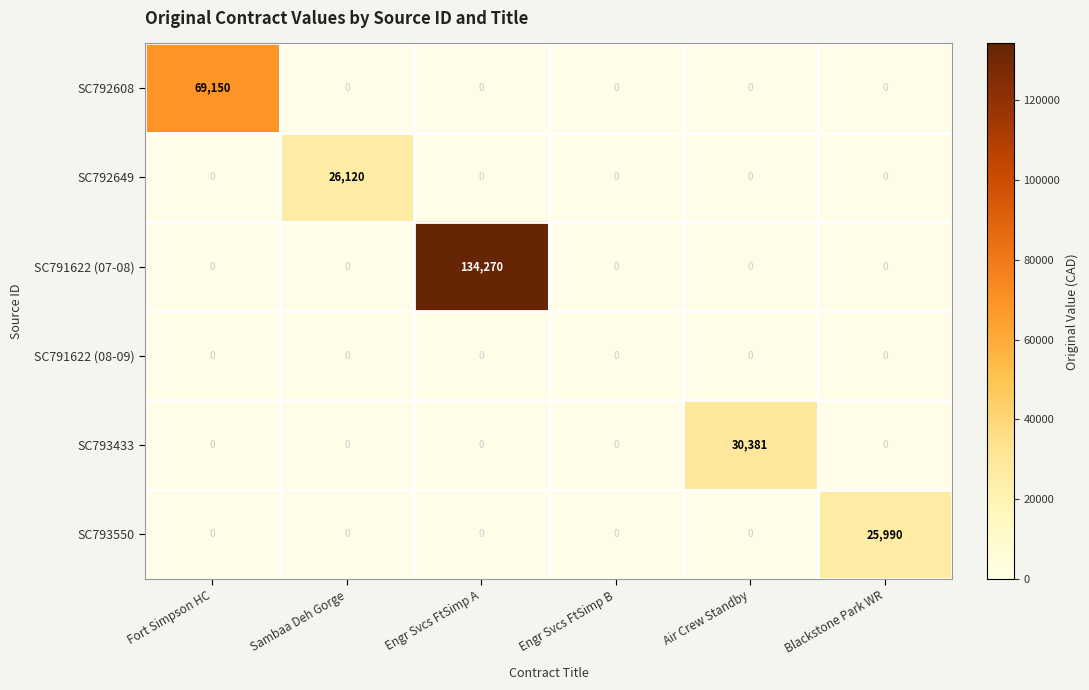

Between Fort Simpson HC and Blackstone Park WR, which series saw the biggest shift?

SC792608